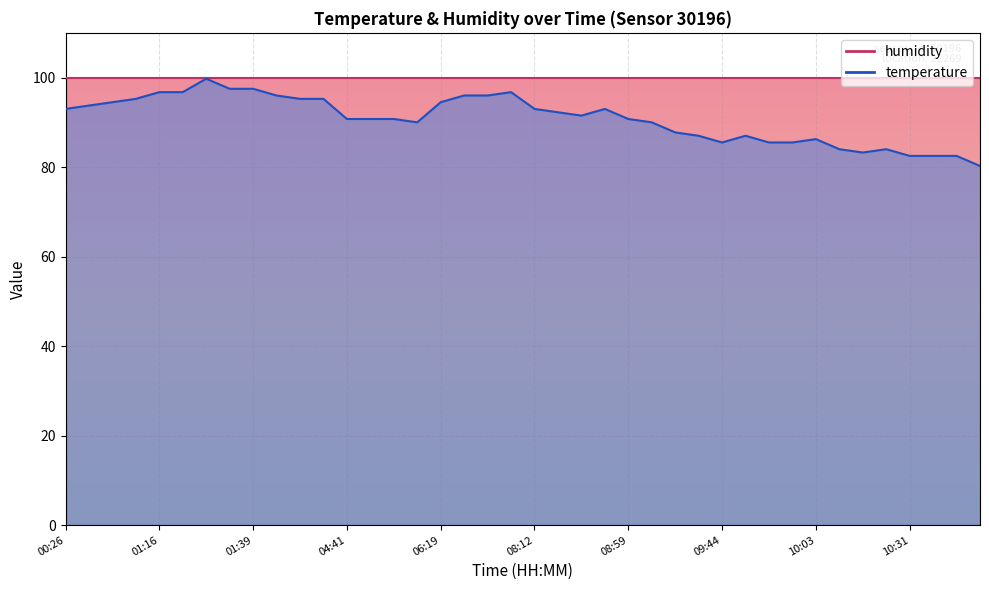

Between 09:21 and 05:40, which is larger?

05:40